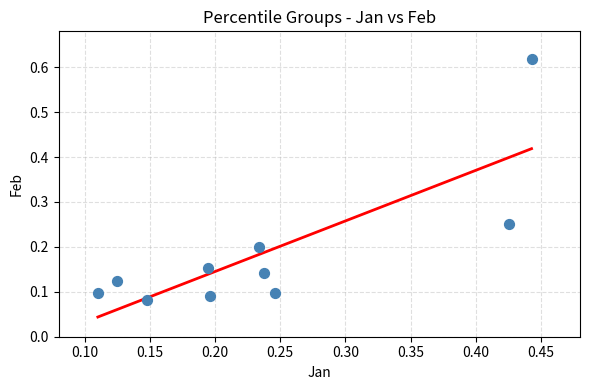

What is the range of Y values (max minus min)?

0.5